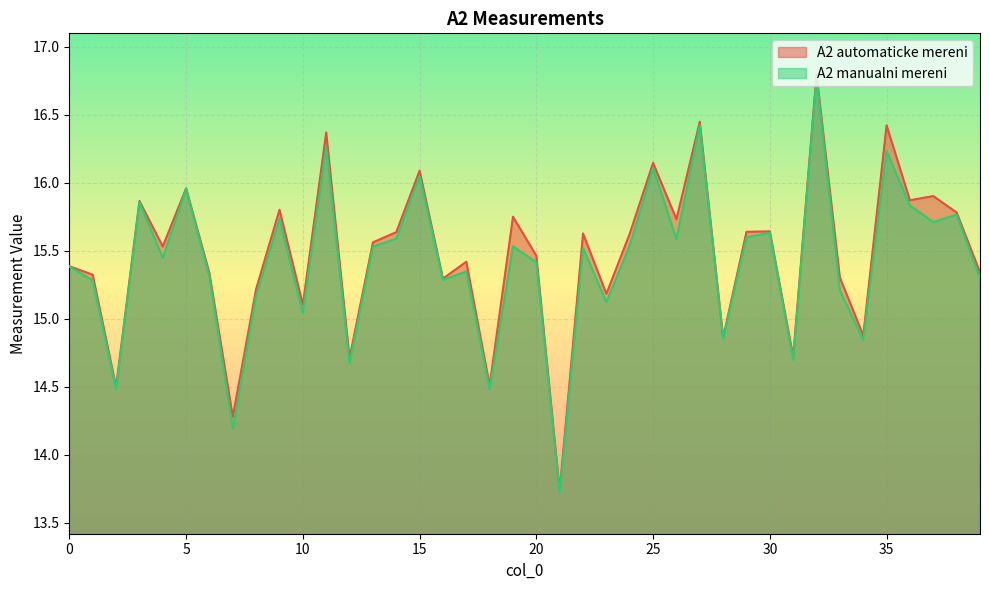

True or false: A2 manualni mereni and A2 automaticke mereni cross at least once.

False